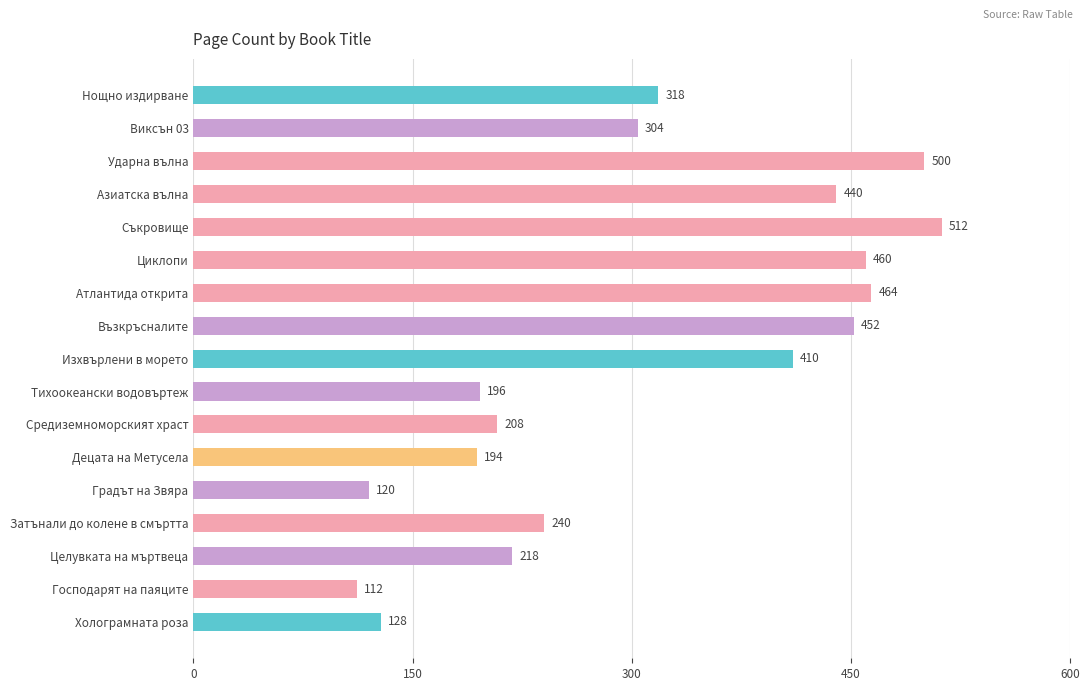

What is the label of the 1st bar from the bottom?

Холограмната роза